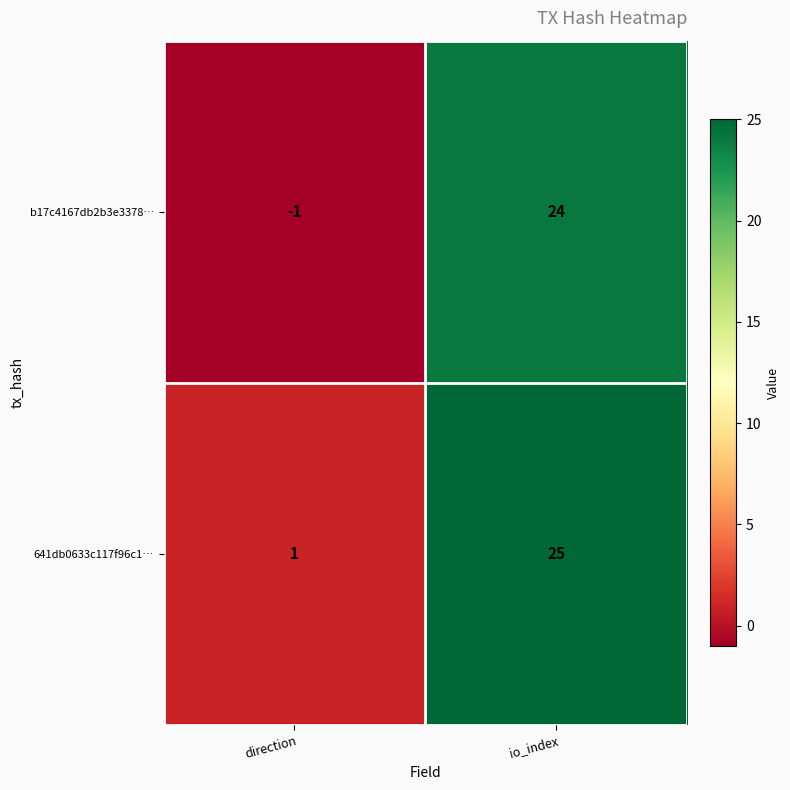

The b17c4167db2b3e3378… series shows 36 at io_index. True or false?

False